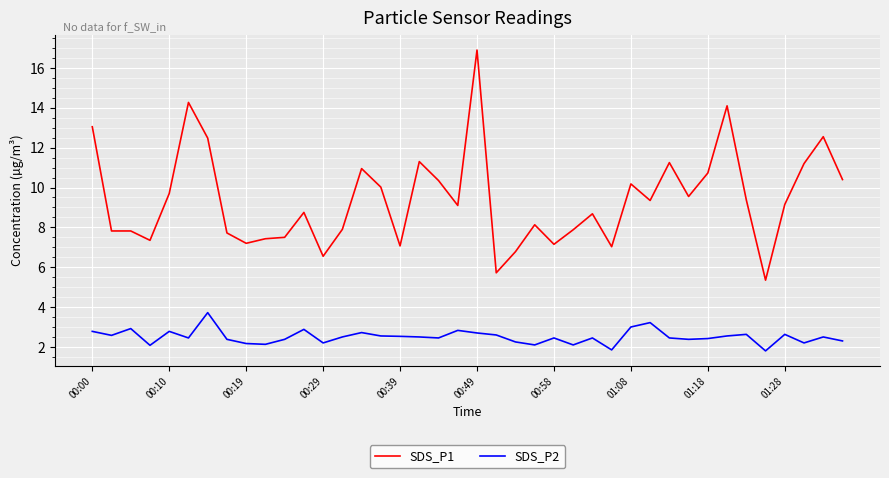

What is the minimum value shown in the chart?

1.8